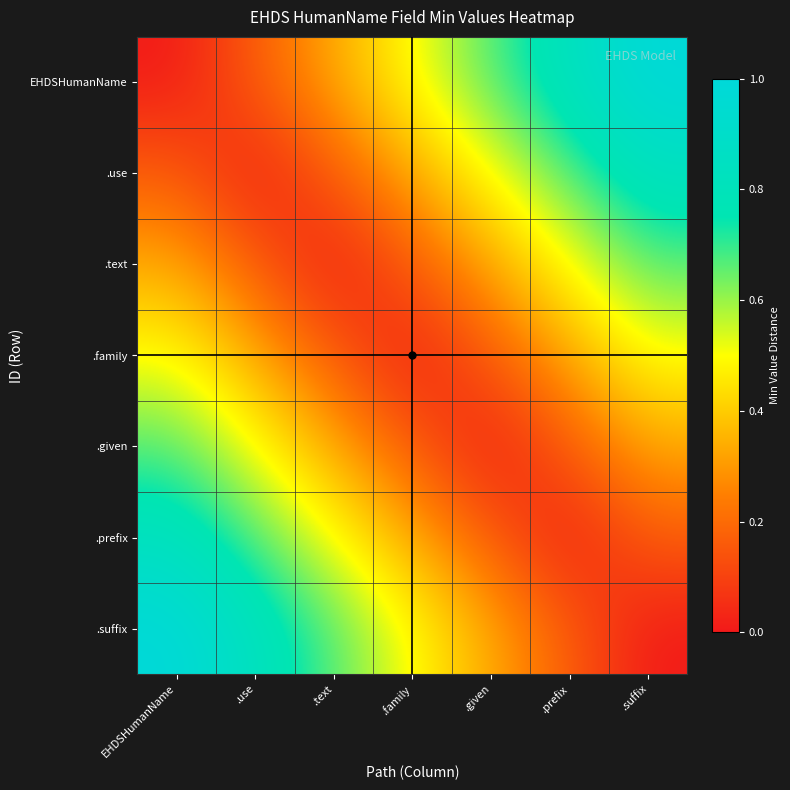

How many categories are shown in the chart?

7